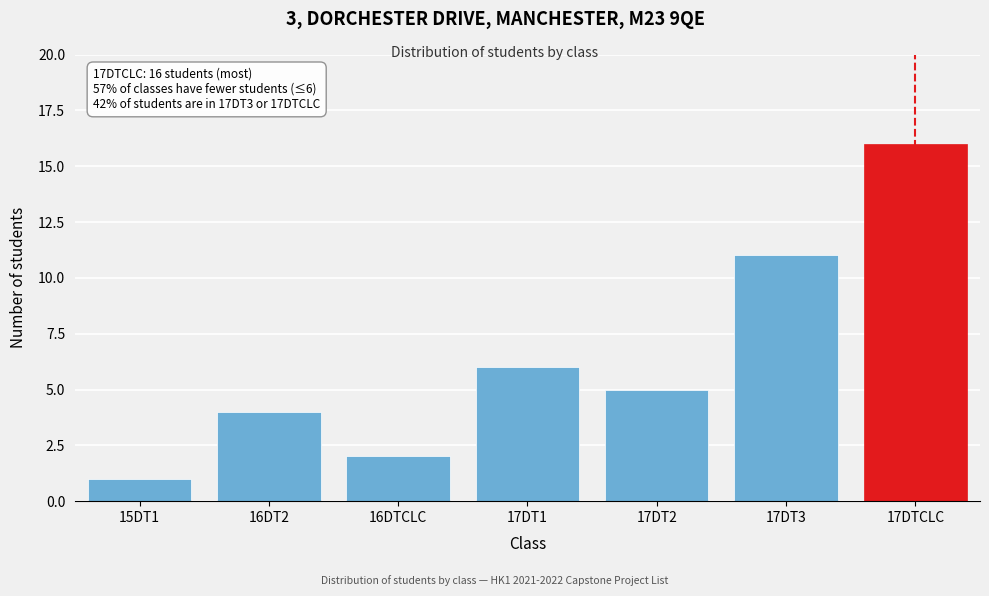

Reading left to right, extract all data points from this chart.

15DT1=1	16DT2=4	16DTCLC=2	17DT1=6	17DT2=5	17DT3=11	17DTCLC=16